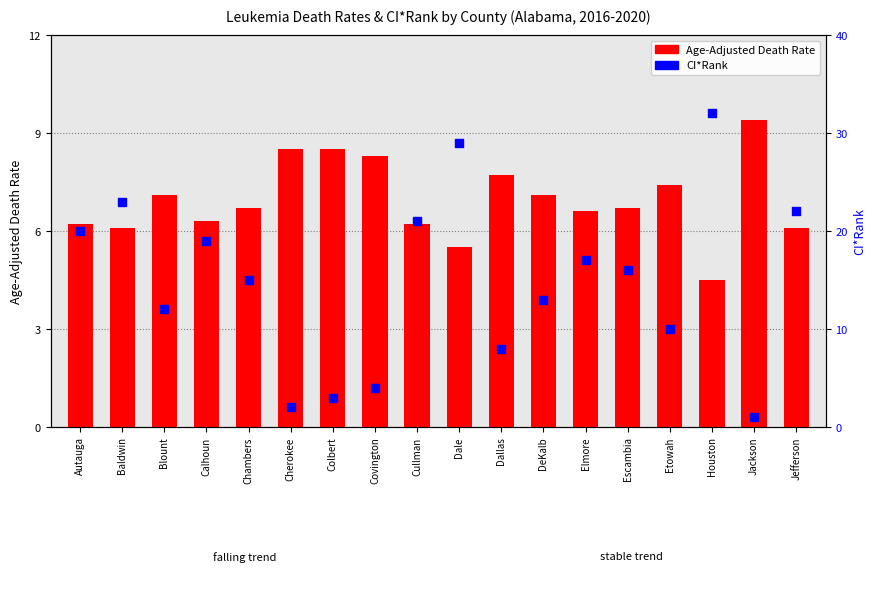

Which series has the largest total across all categories?

CI*Rank